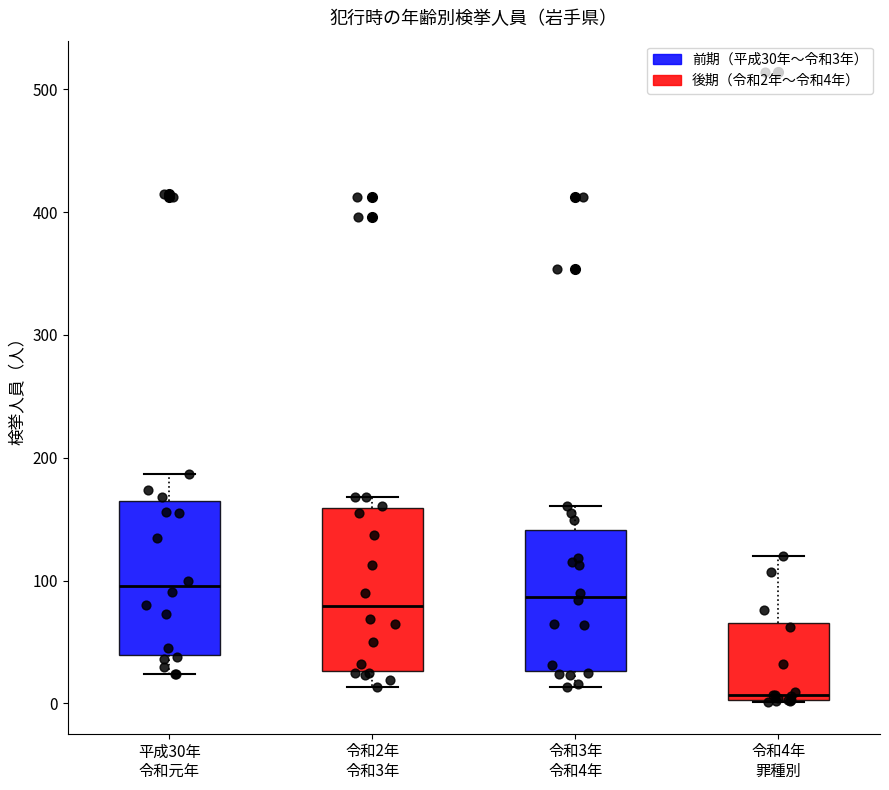

Where does the upper whisker of the box for 令和3年 令和4年 end on the y-axis? The values are not printed on the chart, so give them approximately, as read against the axis.

160